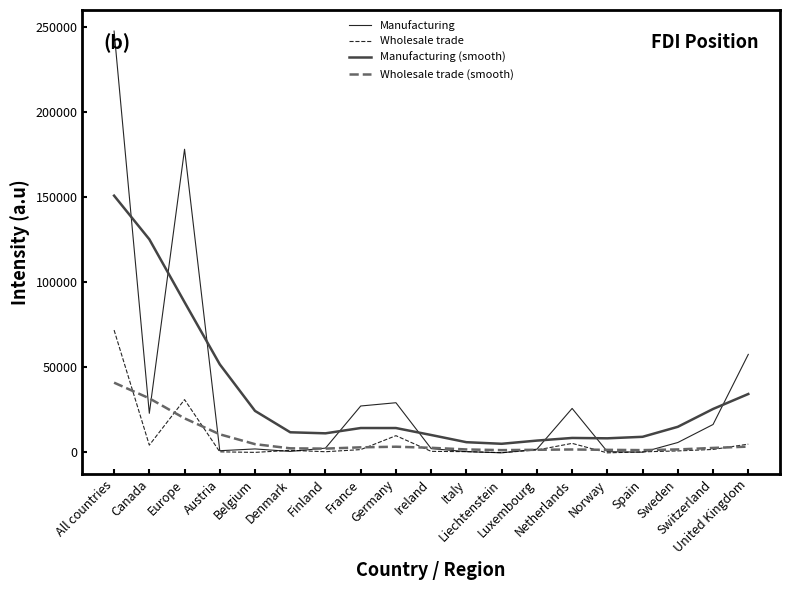

Which series has the largest range (max minus min)?

Manufacturing